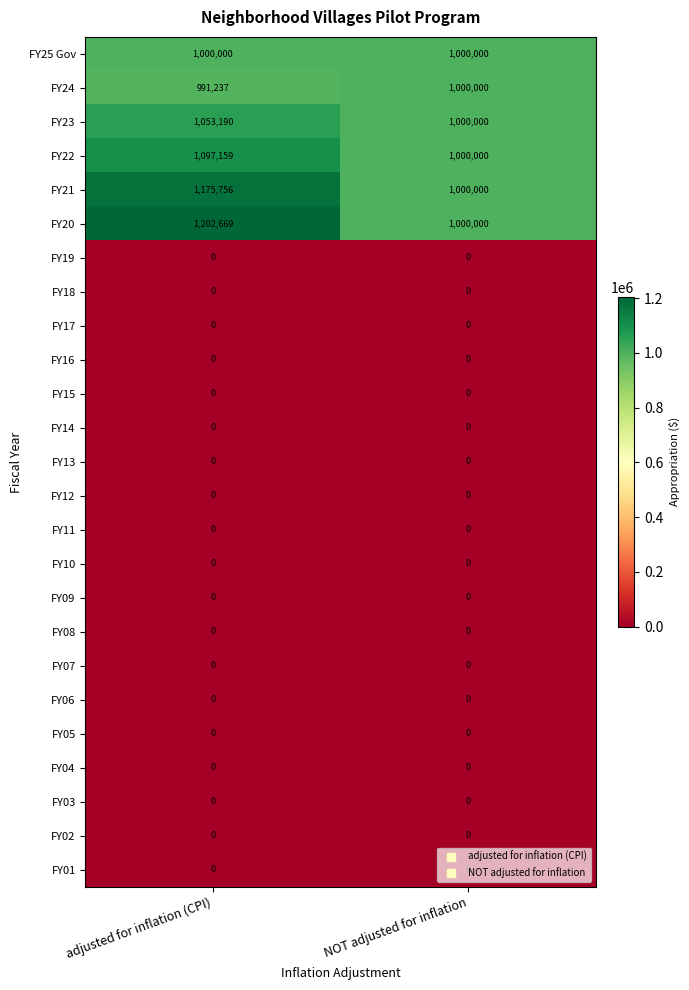

What is the difference between the FY23 values at NOT adjusted for inflation and adjusted for inflation (CPI)?

53190